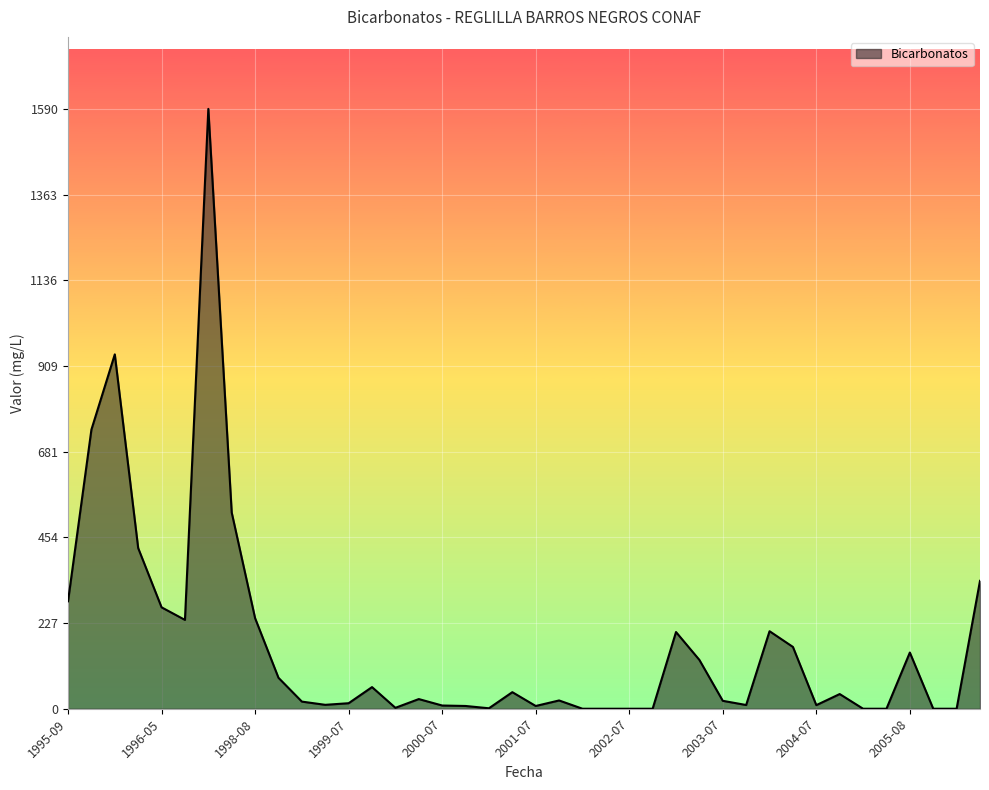

What is the maximum value shown in the chart?

1590.0